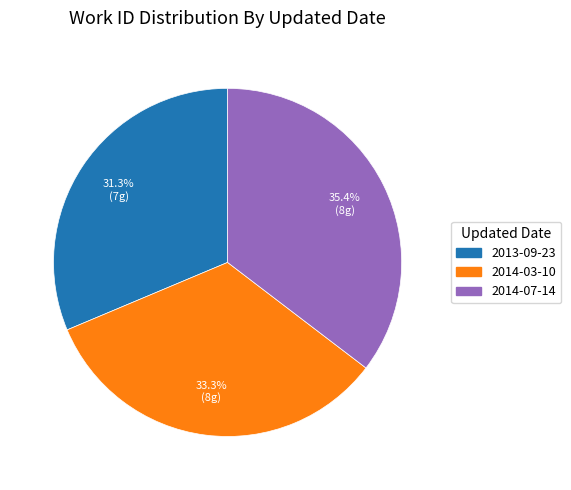

To the nearest percent, what is the difference between the 2014-07-14 and 2014-03-10 slice percentages?

2%